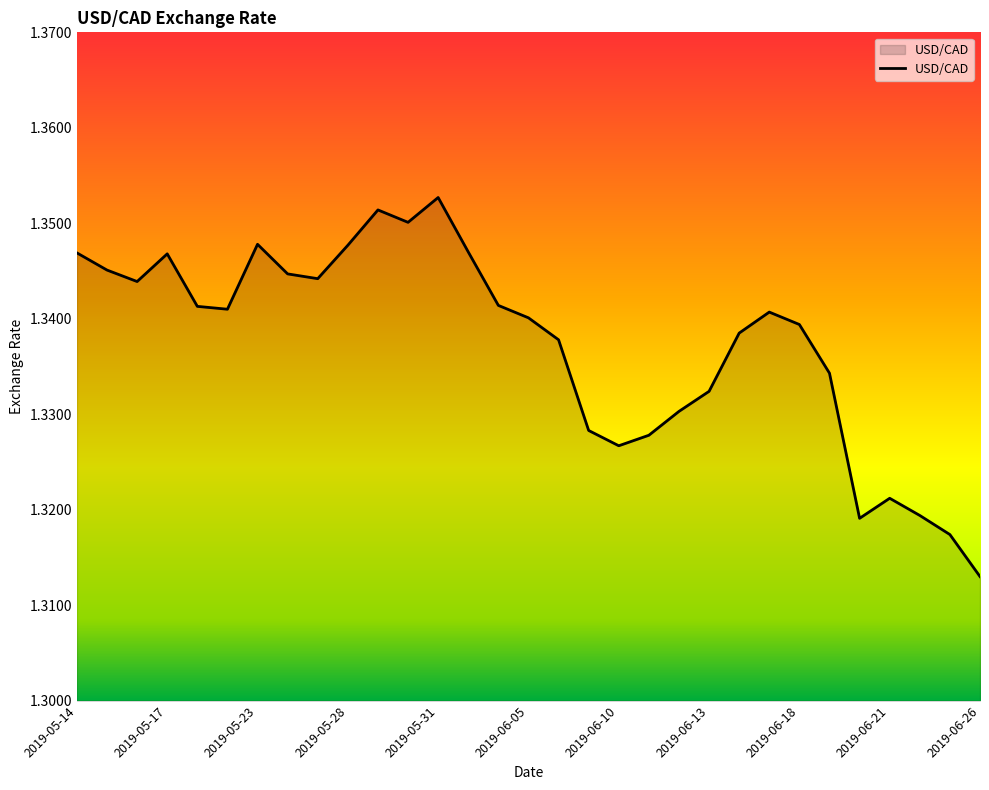

What is the value of the 2nd point from the left?

1.3